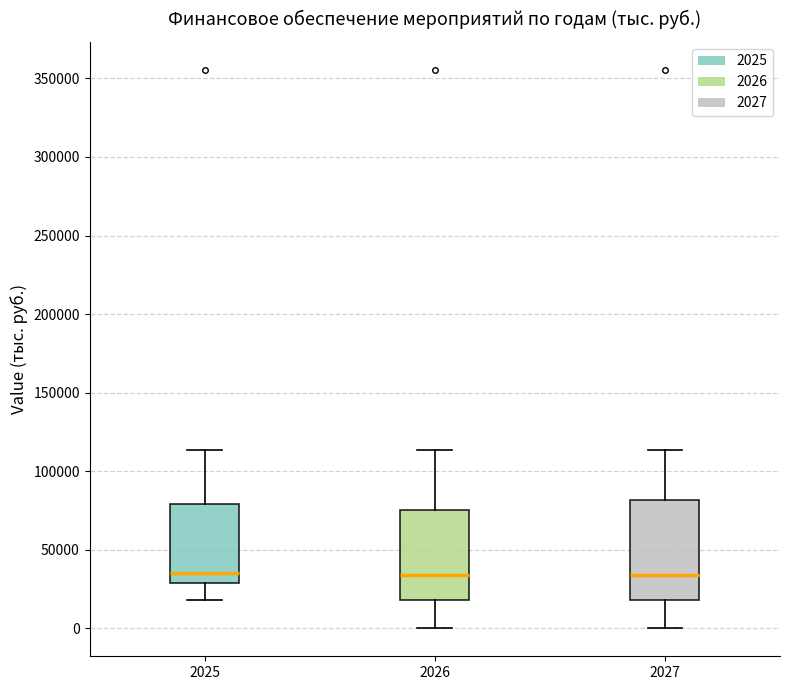

Comparing the boxes themselves (not the whiskers), which one is the tallest?

2027